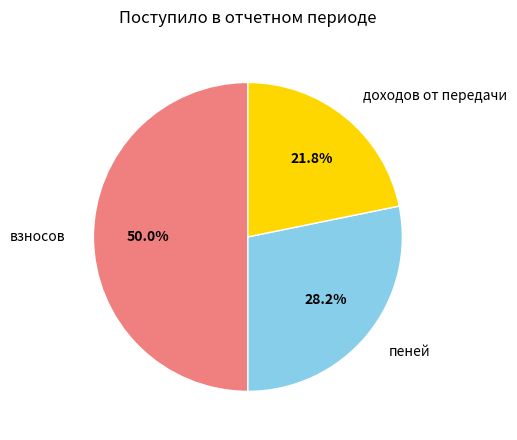

Which has a higher value, взносов or пеней?

взносов